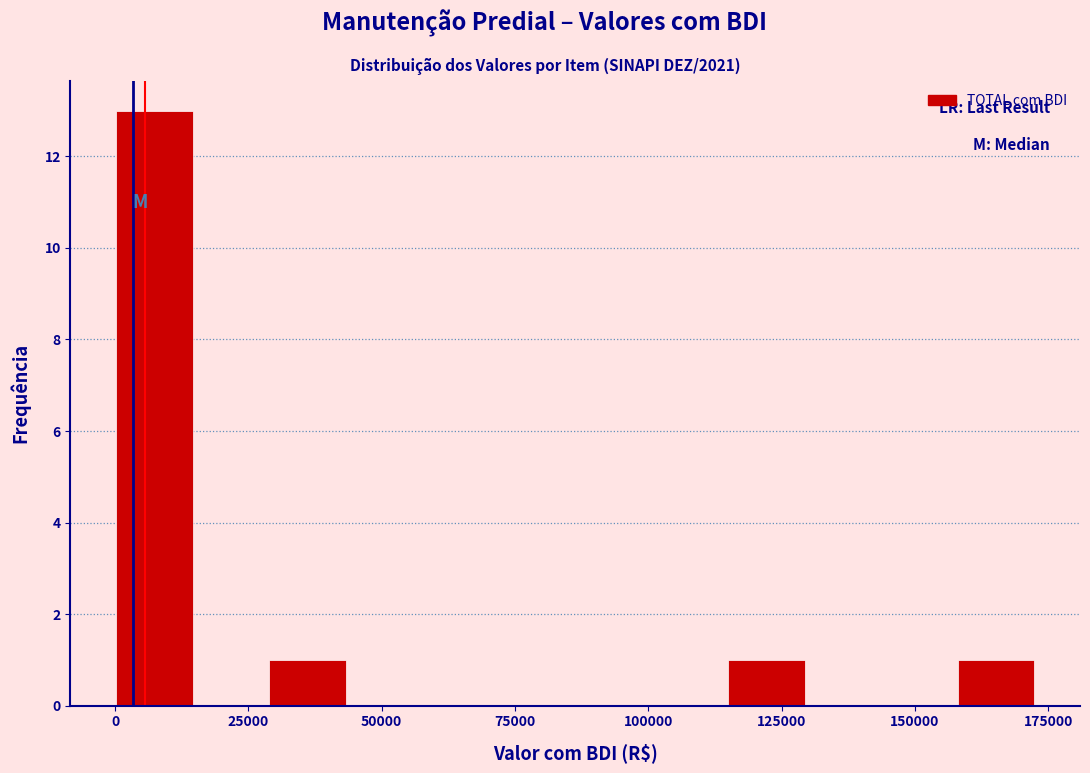

Around what value on the x-axis is the tallest bar? Give the approximate position of its centre, as read against the axis.

5000